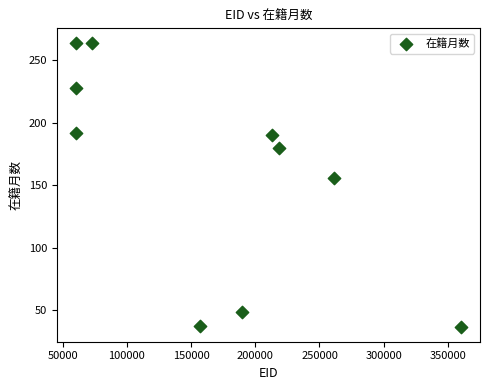

What Y value in the scatter plot is closest to 150?

156